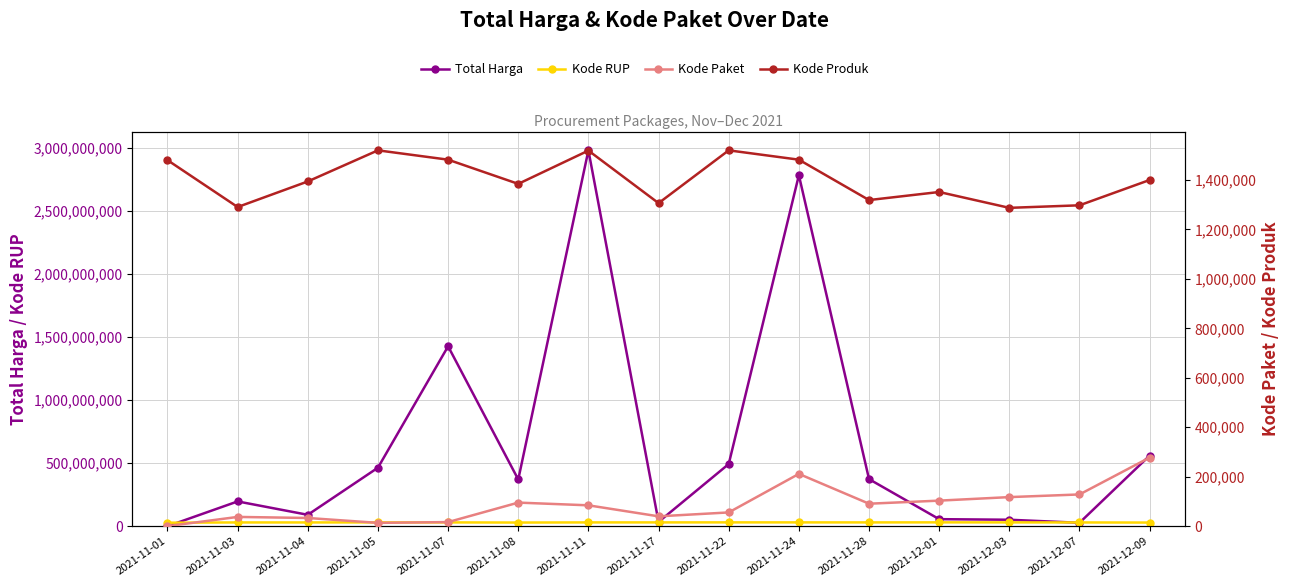

Which series changed the most between 2021-11-01 and 2021-11-24?

Total Harga